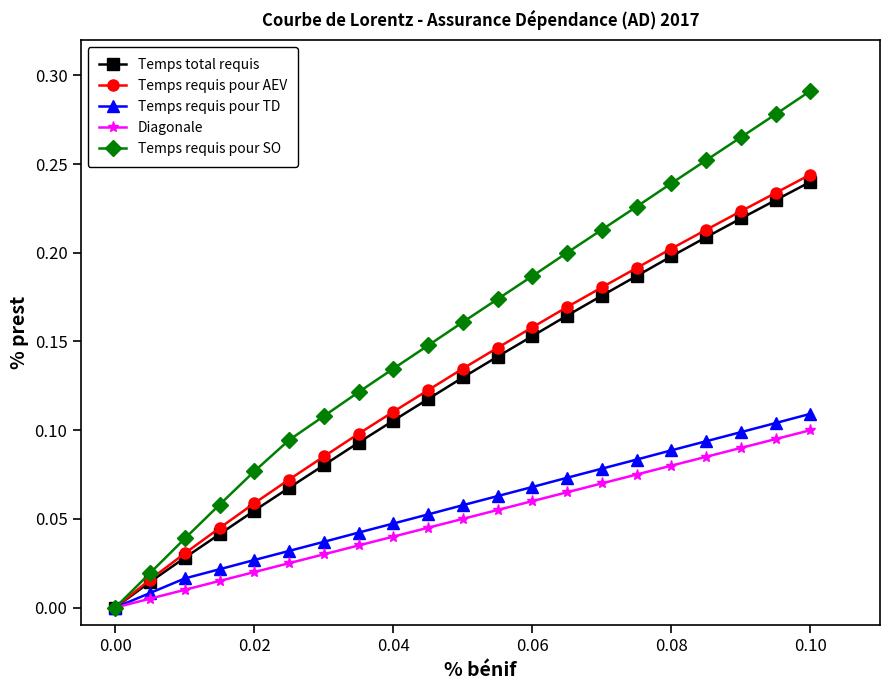

Which series has the largest total across all categories?

Temps requis pour SO